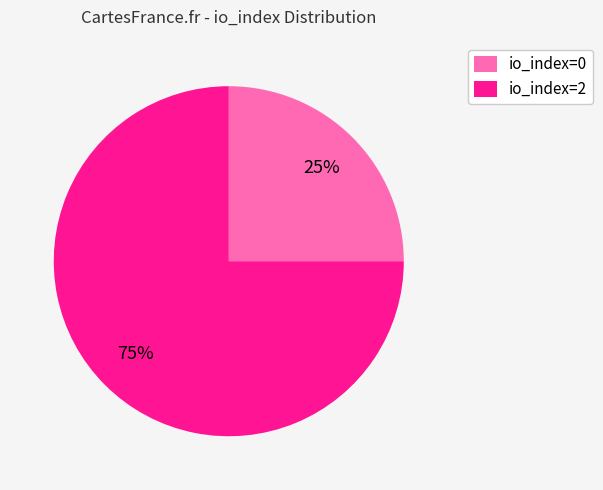

The io_index=2 slice represents 99% of the pie. True or false?

False